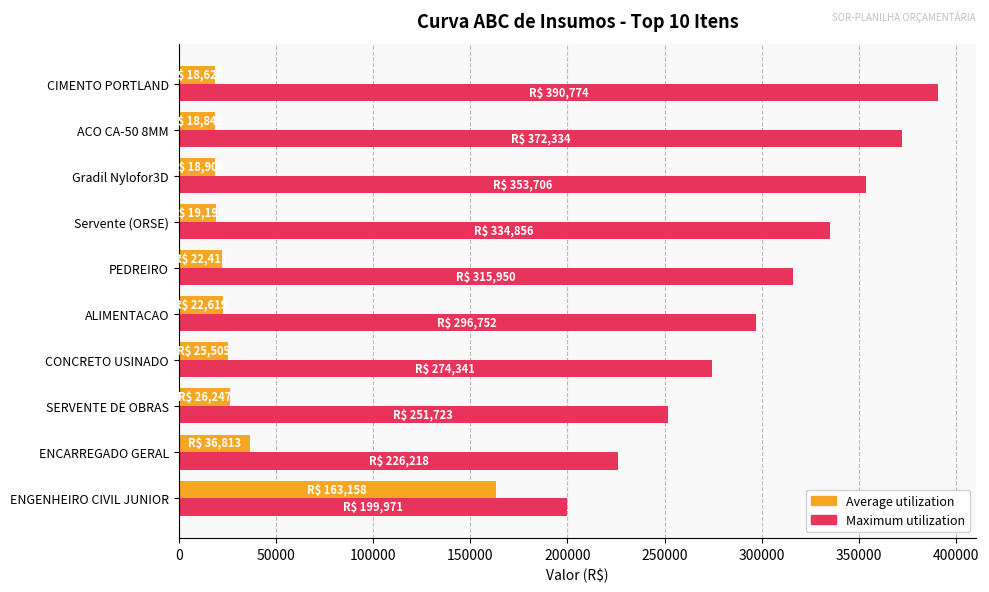

Which series has the widest spread of values?

Maximum utilization